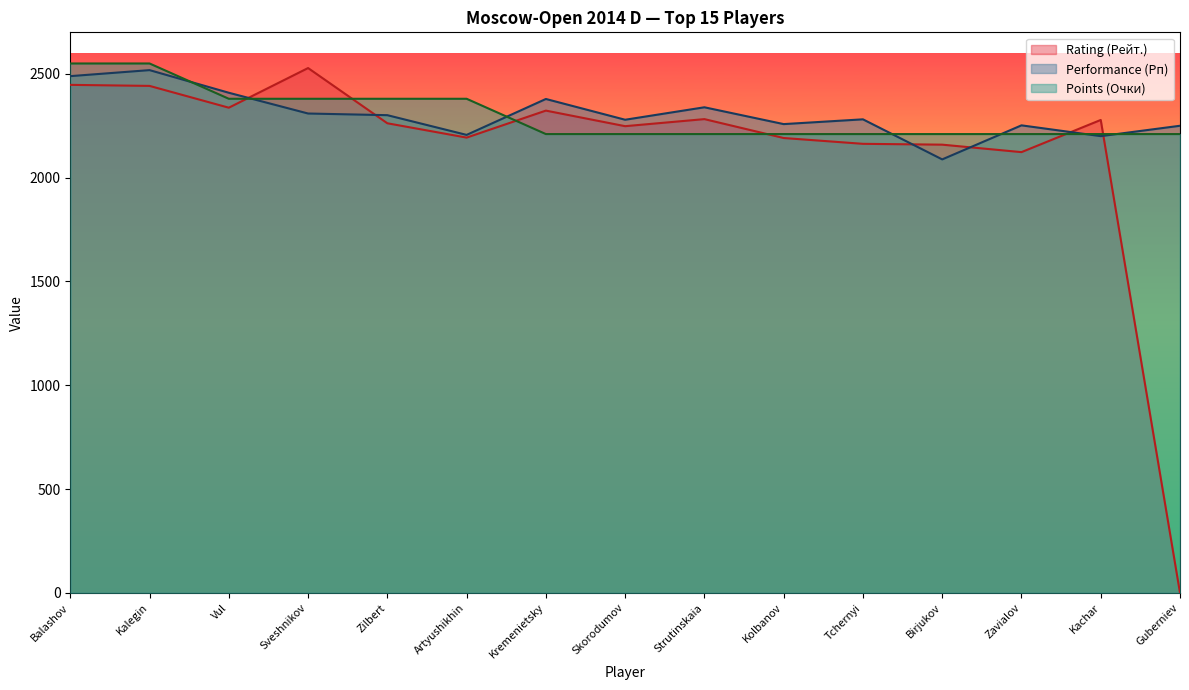

What are all the series names shown in the legend?

Rating (Рейт.), Performance (Рп), Points (Очки)